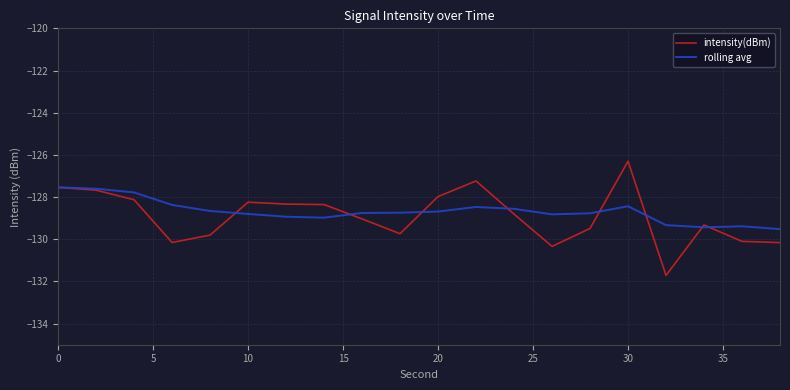

Which series has the widest spread of values?

intensity(dBm)